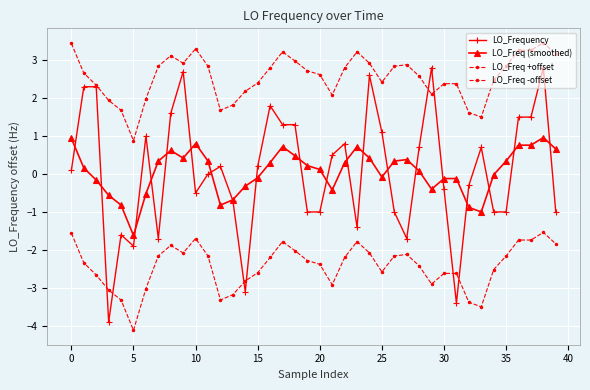

Count the number of categories in the chart.

40